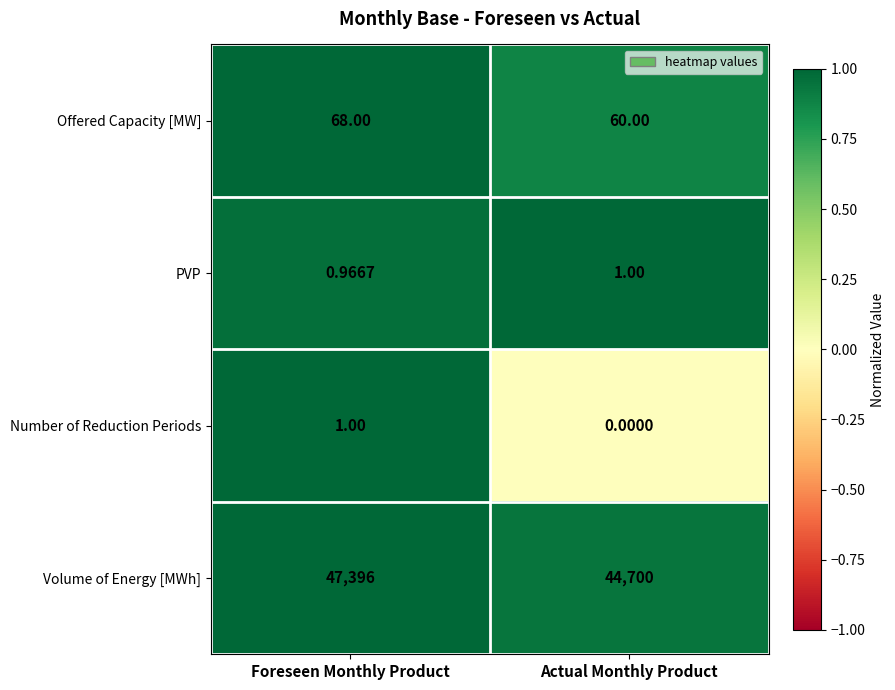

Rank the categories by Volume of Energy [MWh] value from lowest to highest.

Actual Monthly Product, Foreseen Monthly Product